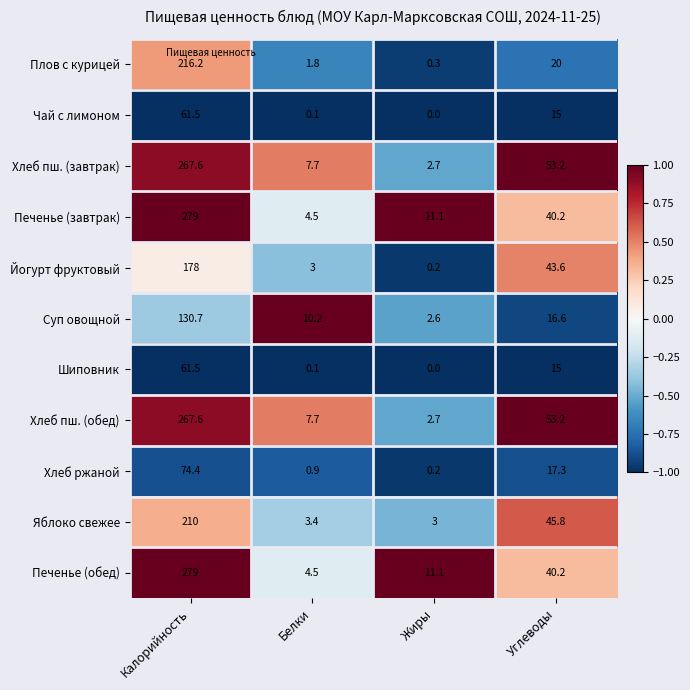

Where is Яблоко свежее nearest to the value 106?

Углеводы